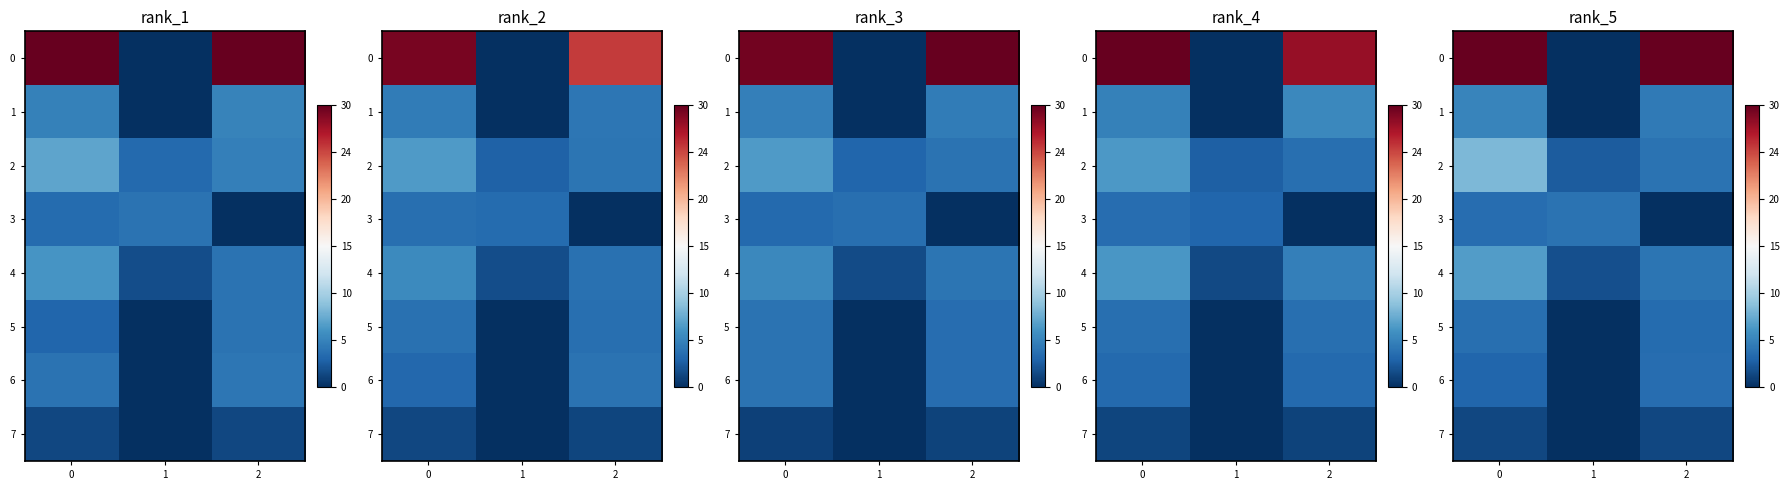

The value of row_2 at 0 is 206750.4. True or false?

False